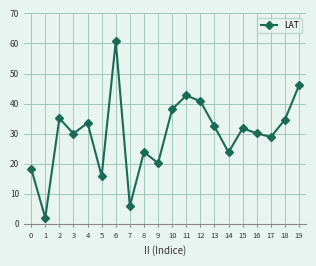

Which category has the highest value across all series?

6